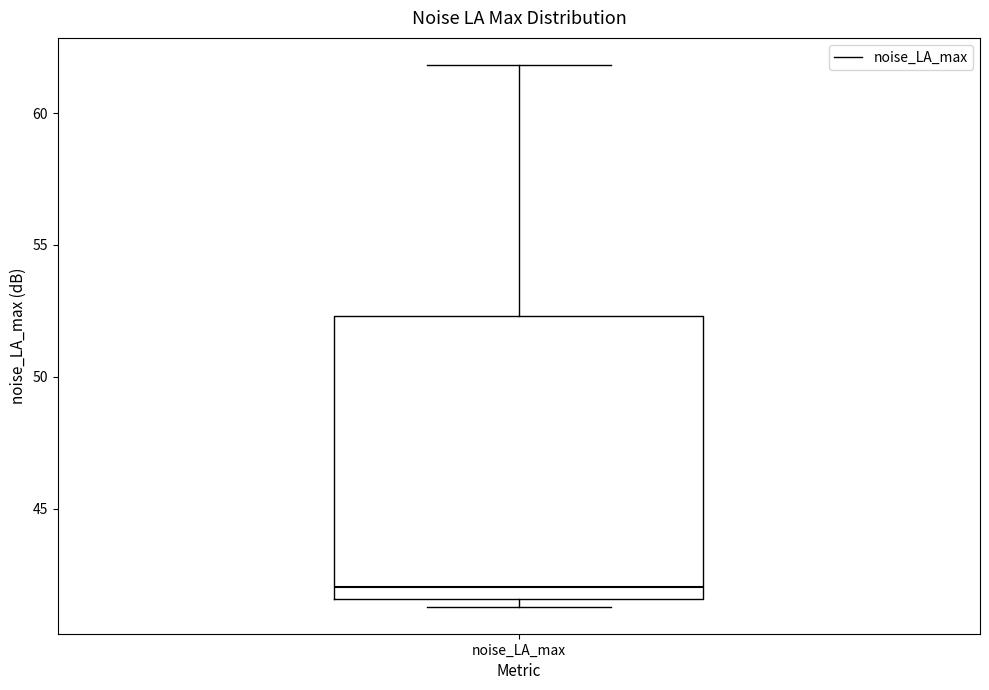

Where is the lower edge of the box for noise_LA_max on the y-axis? The values are not printed on the chart, so give them approximately, as read against the axis.

41.5